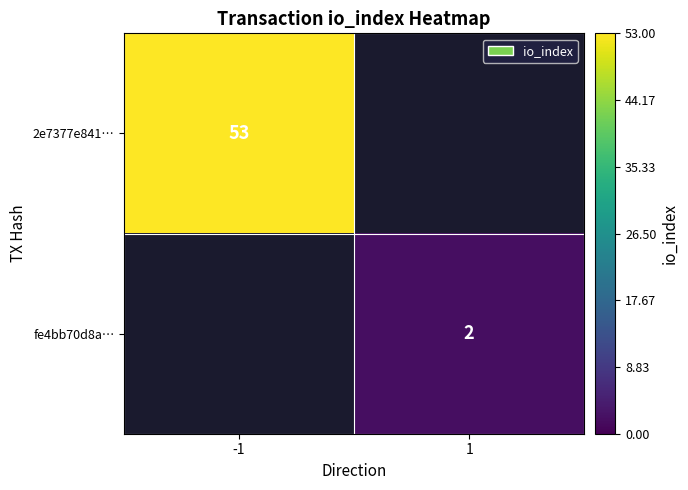

The fe4bb70d8a… series shows 2 at 1. True or false?

True